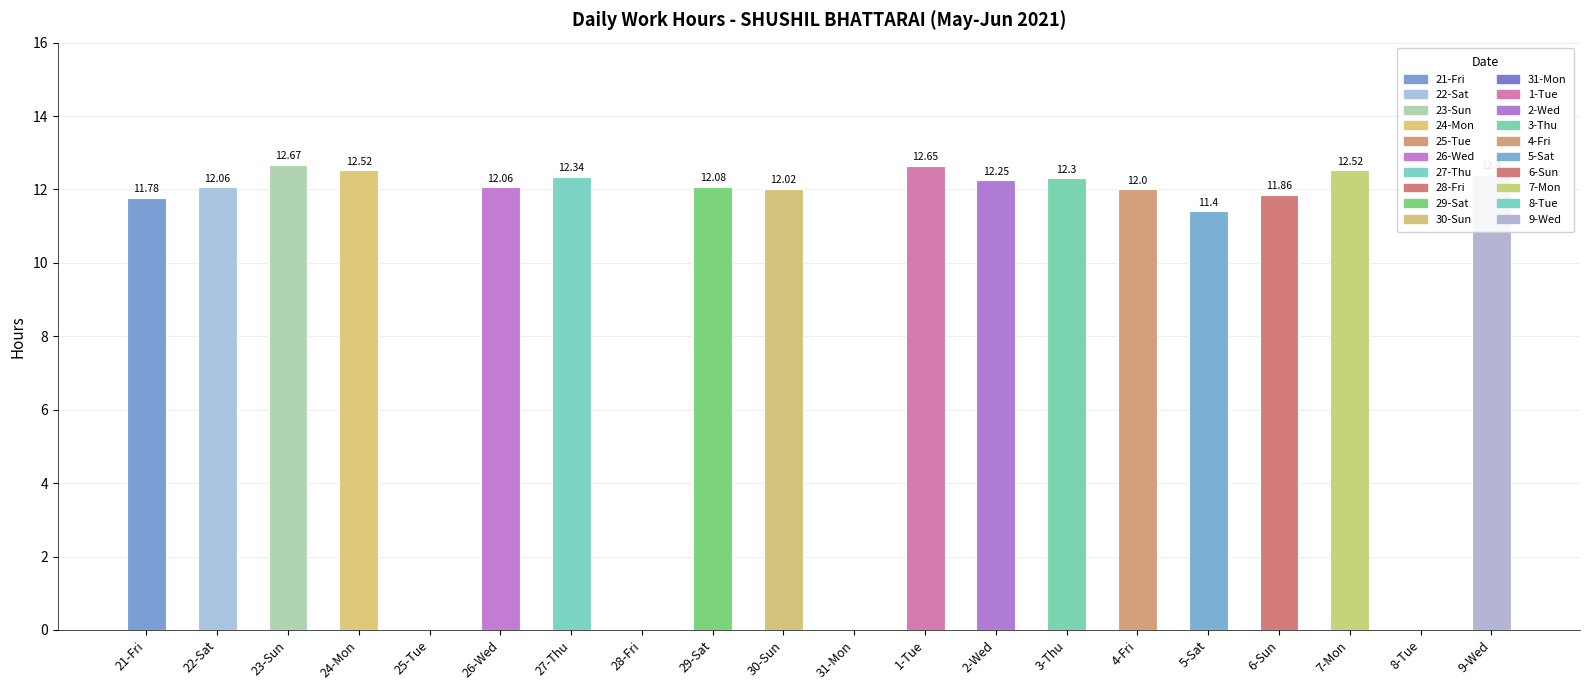

What is the sum of the values at 3-Thu and 27-Thu?

24.6